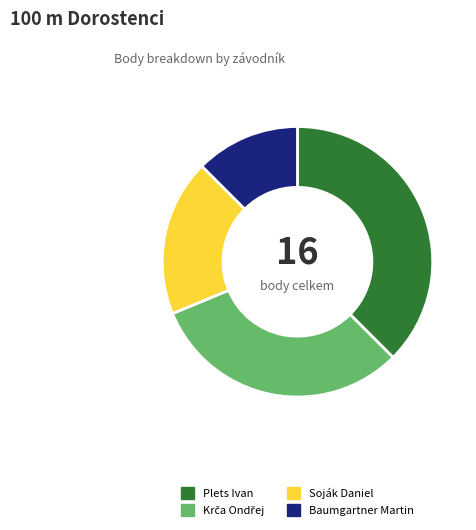

Is the sum of Baumgartner Martin and Soják Daniel greater than half?

No